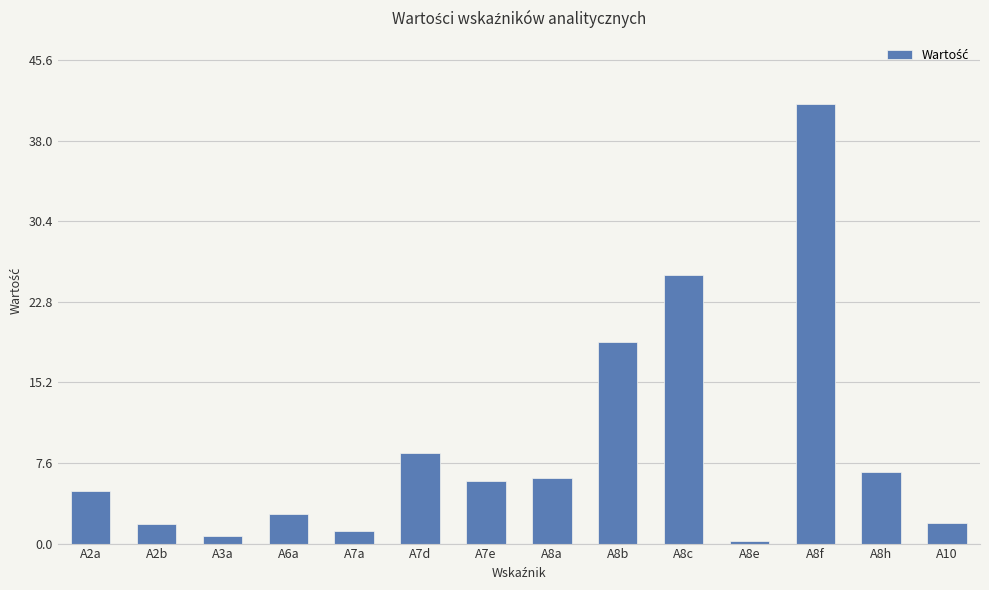

Reading left to right, extract all data points from this chart.

5.0	1.9	0.7	2.8	1.2	8.5	5.9	6.2	19.0	25.4	0.2	41.5	6.8	1.9